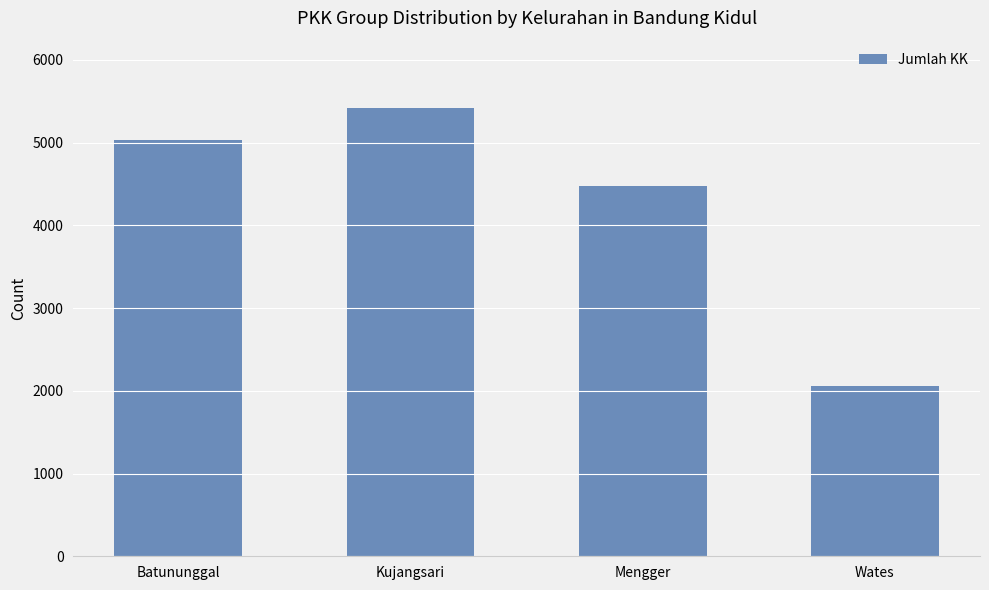

What is the value of the 4th bar from the left?

2062